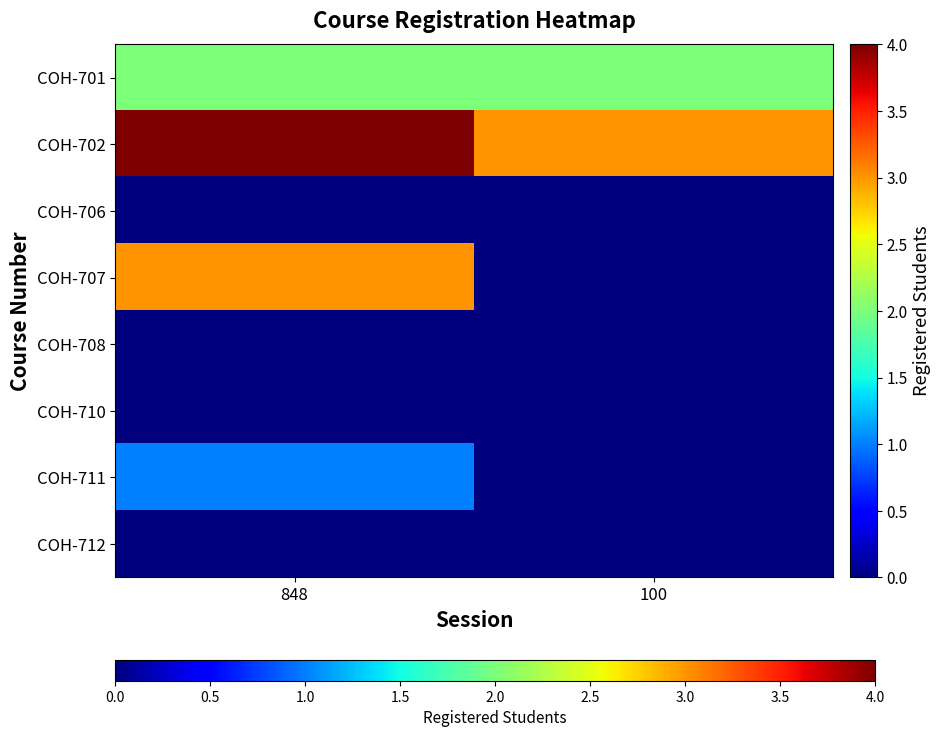

Reading left to right, transcribe all the data shown in this chart.

COH-701: 848=2	100=2
COH-702: 848=4	100=3
COH-706: 848=0	100=0
COH-707: 848=3	100=0
COH-708: 848=0	100=0
COH-710: 848=0	100=0
COH-711: 848=1	100=0
COH-712: 848=0	100=0